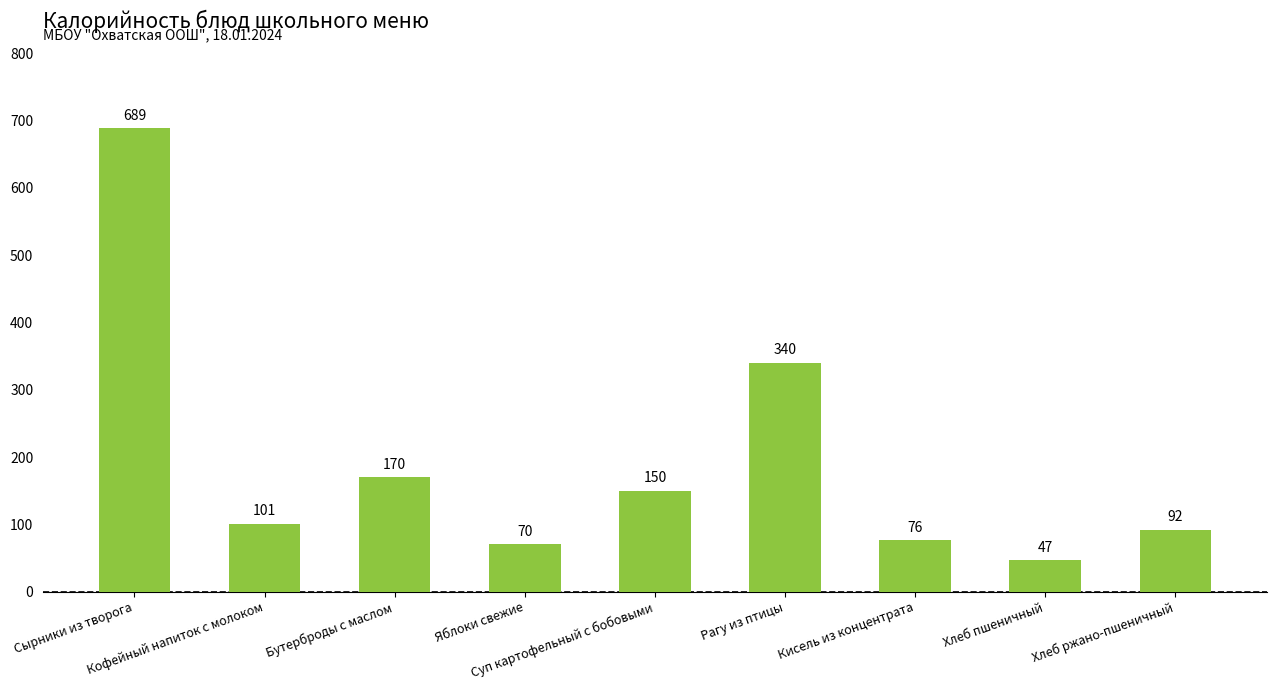

List the labels in order of value, largest first.

Сырники из творога, Рагу из птицы, Бутерброды с маслом, Суп картофельный с бобовыми, Кофейный напиток с молоком, Хлеб ржано-пшеничный, Кисель из концентрата, Яблоки свежие, Хлеб пшеничный